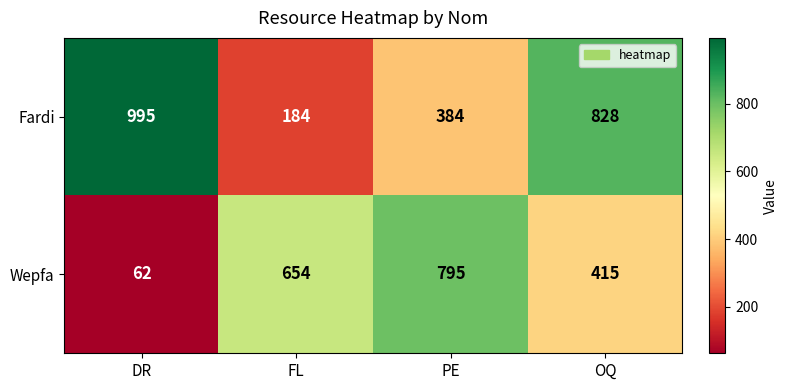

How many data points does each series have?

4